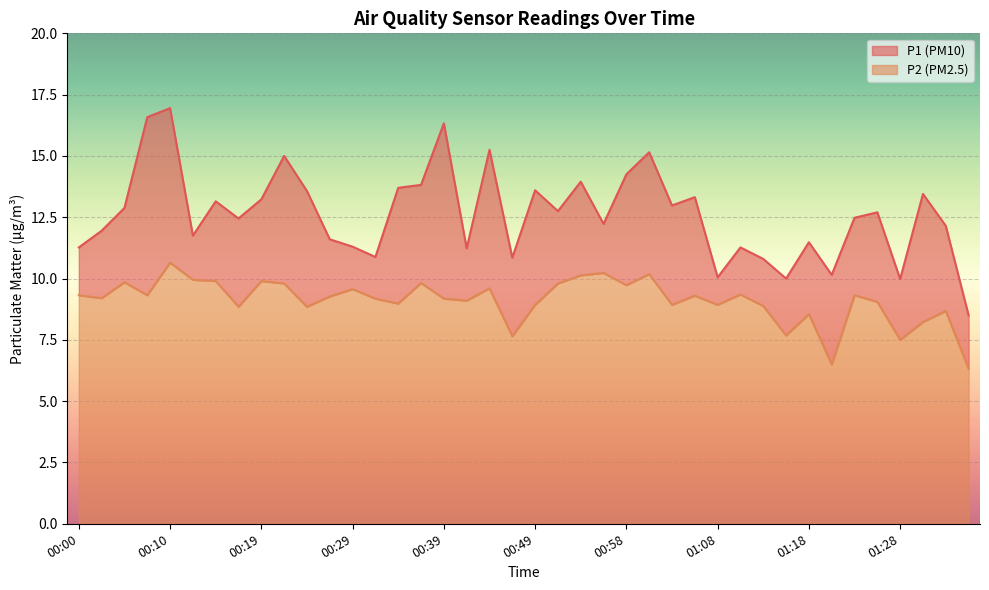

Where is P1 nearest to the value 12?

00:02